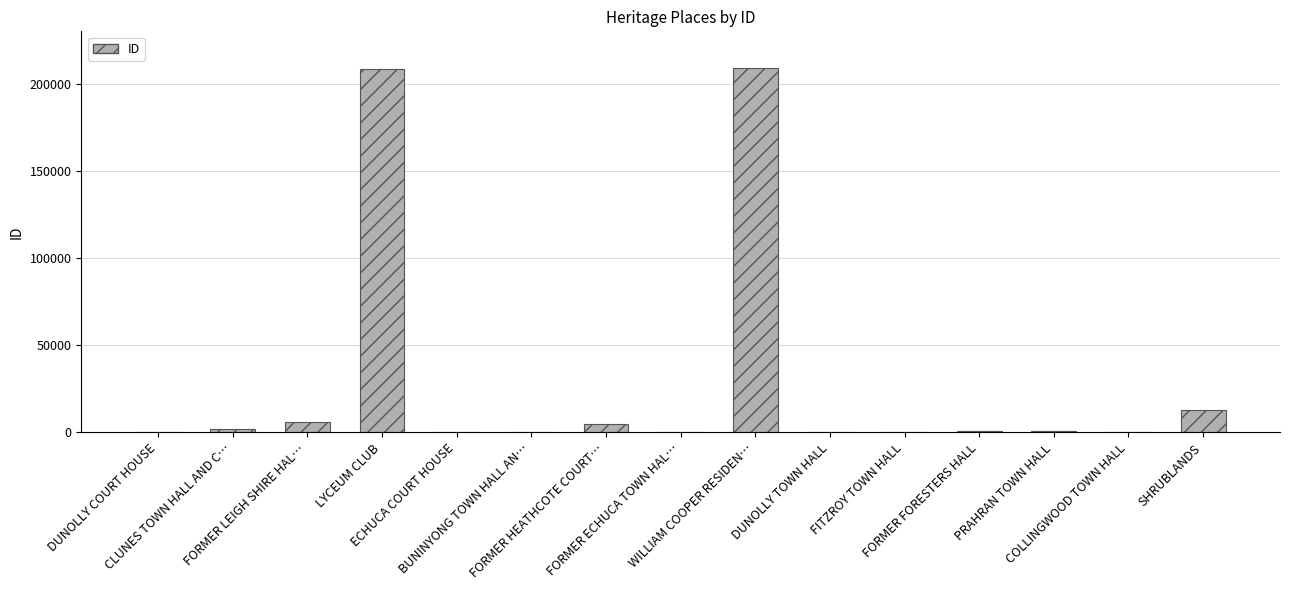

The value at FORMER HEATHCOTE COURT… is 5124. True or false?

True